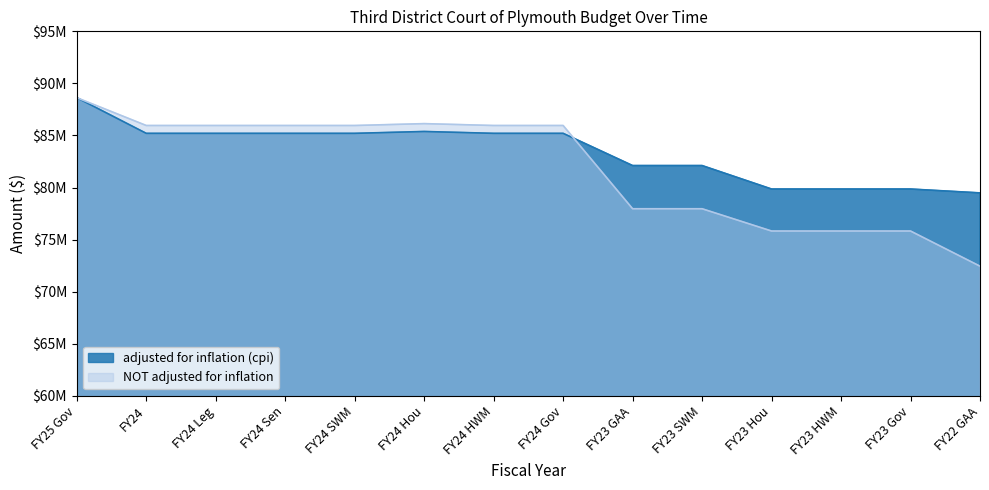

How many intersections are there between adjusted for inflation (cpi) and NOT adjusted for inflation?

1